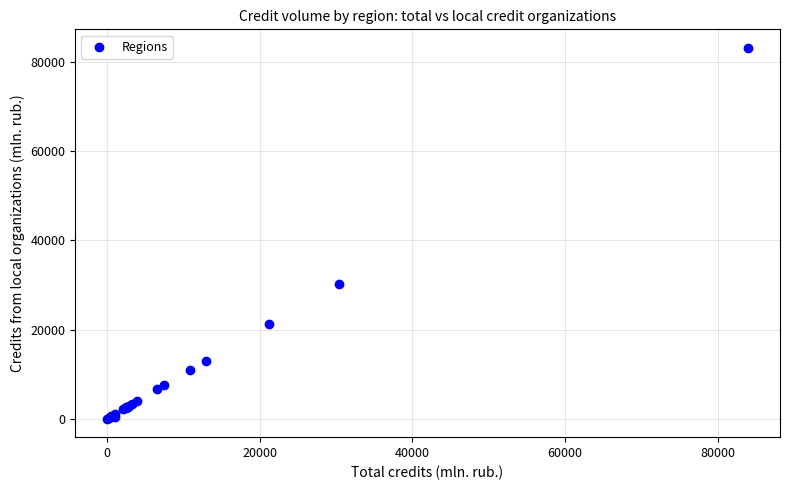

What Y value in the scatter plot is closest to 41607?

30296